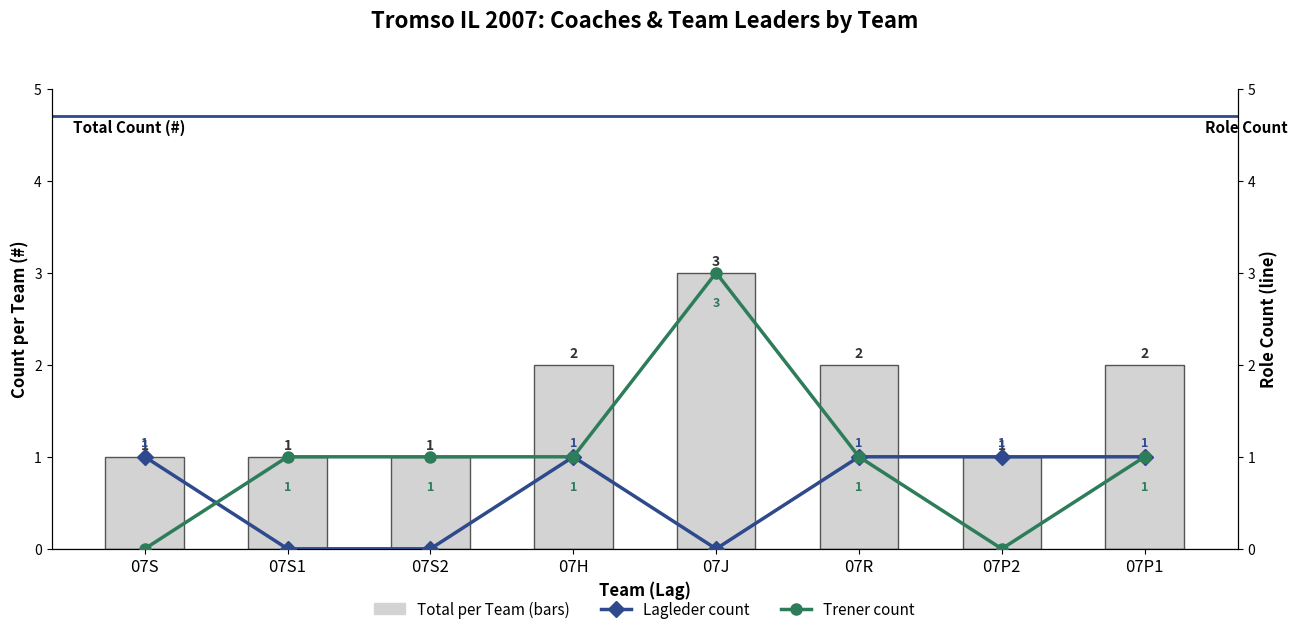

What is the total value across all series at 07P1?

2